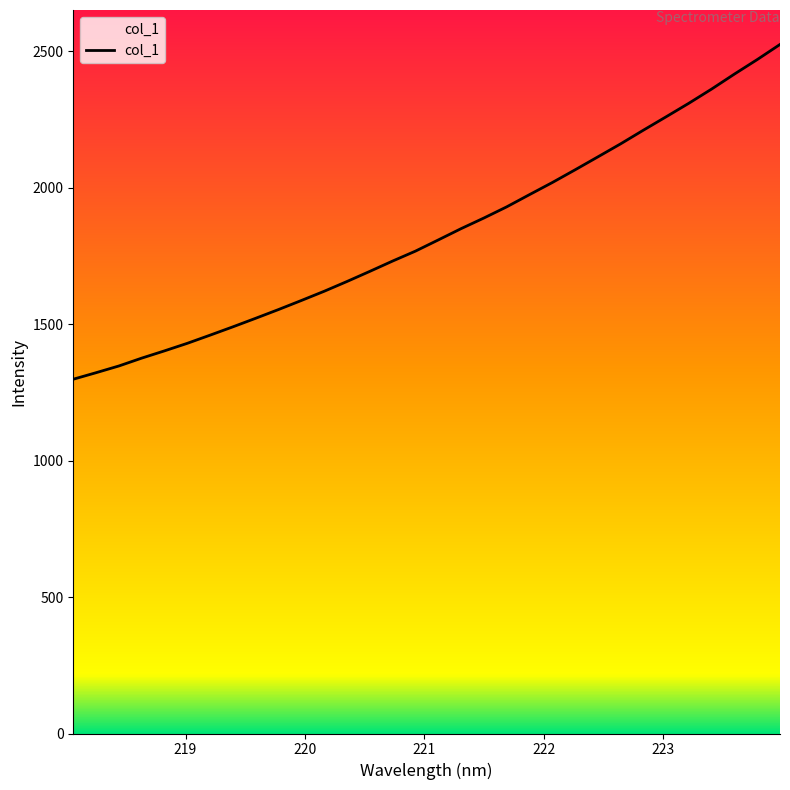

Does the chart display data point markers on the line(s)?

No